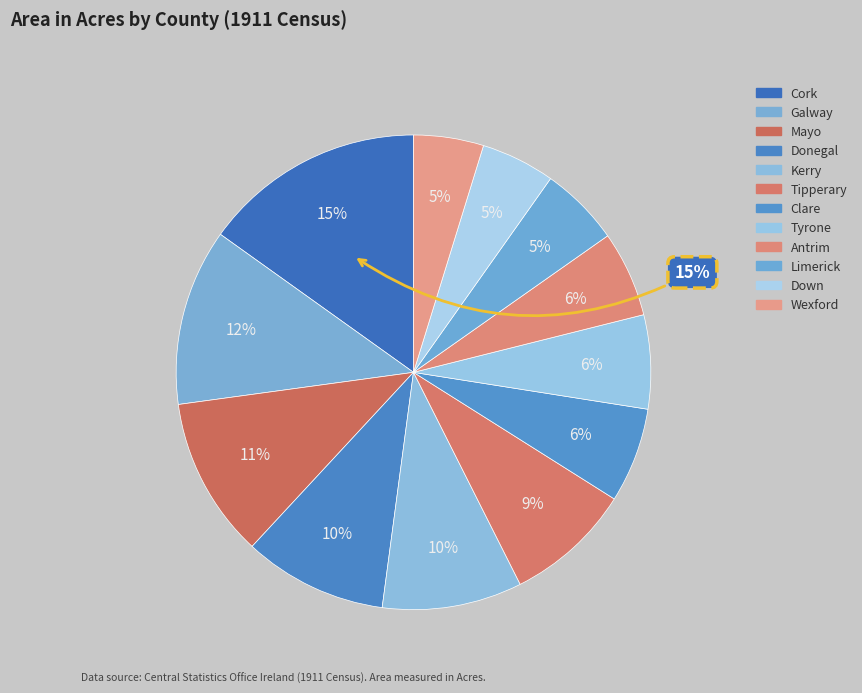

How much of the chart is everything except Galway?

88.0%